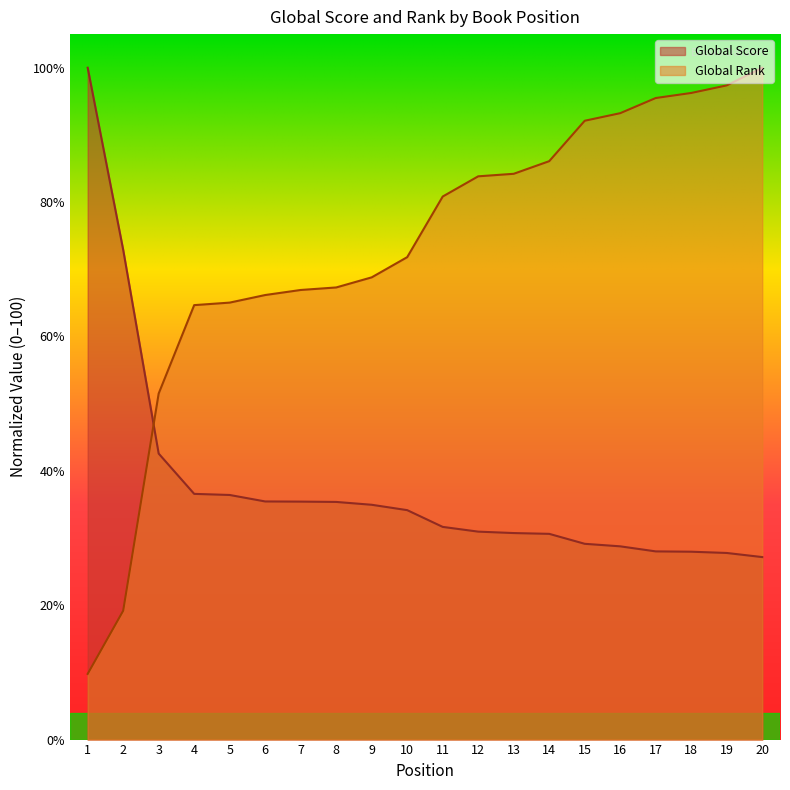

Which category has the lowest value in the Global Rank series?

1